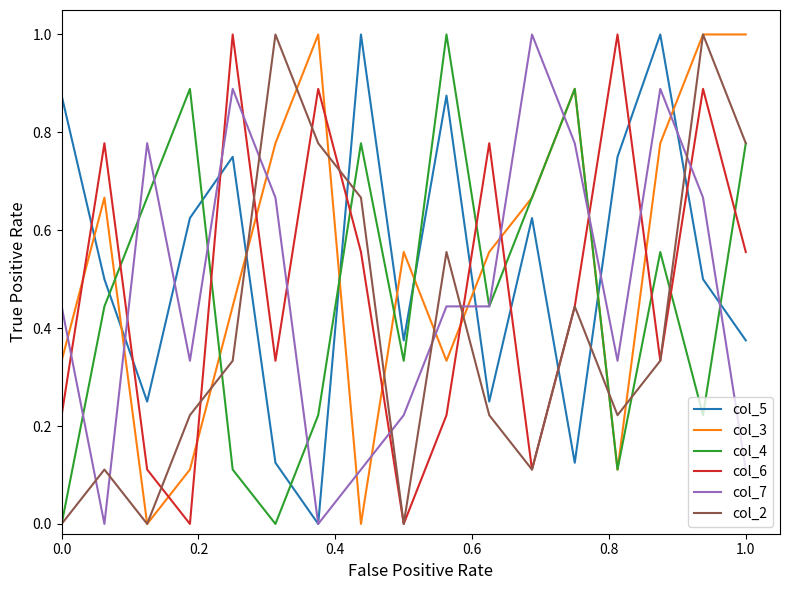

What is the highest value of the col_2 series?

1.0